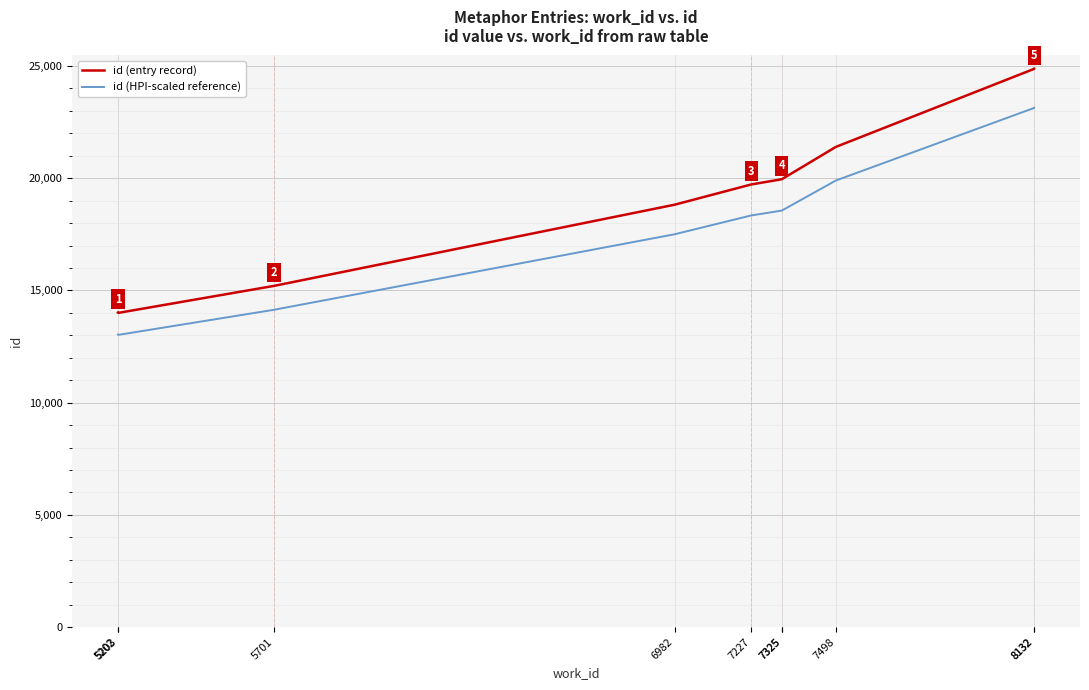

Reading left to right, list all the values displayed in this chart.

id (entry record): 5202=14013.0	5203=13998.0	5701=15201.0	6982=18818.0	7227=19720.0	7325=19953.0	7325=19954.0	7498=21395.0	8132=24872.0	8132=24874.0
id (HPI-scaled reference): 5202=13032.1	5203=13018.1	5701=14136.9	6982=17500.7	7227=18339.6	7325=18556.3	7325=18557.2	7498=19897.4	8132=23131.0	8132=23132.8